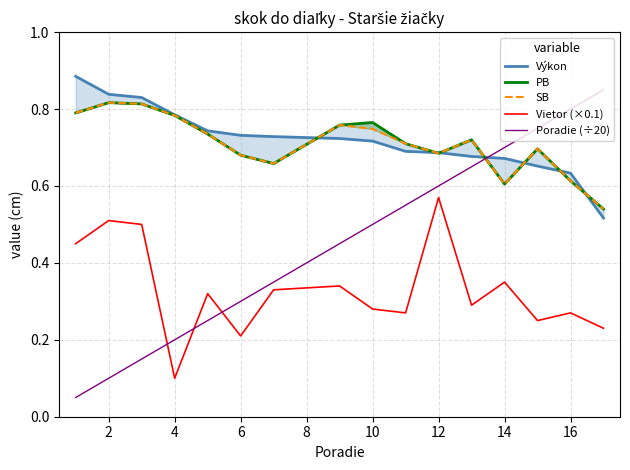

Does the chart have visible grid lines?

Yes